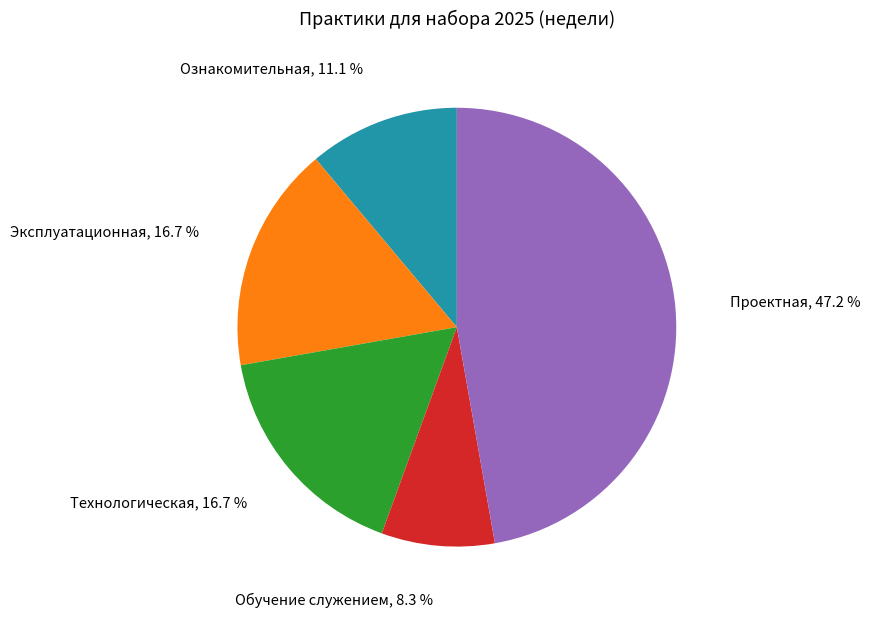

Is there any slice that represents more than half of the pie?

No